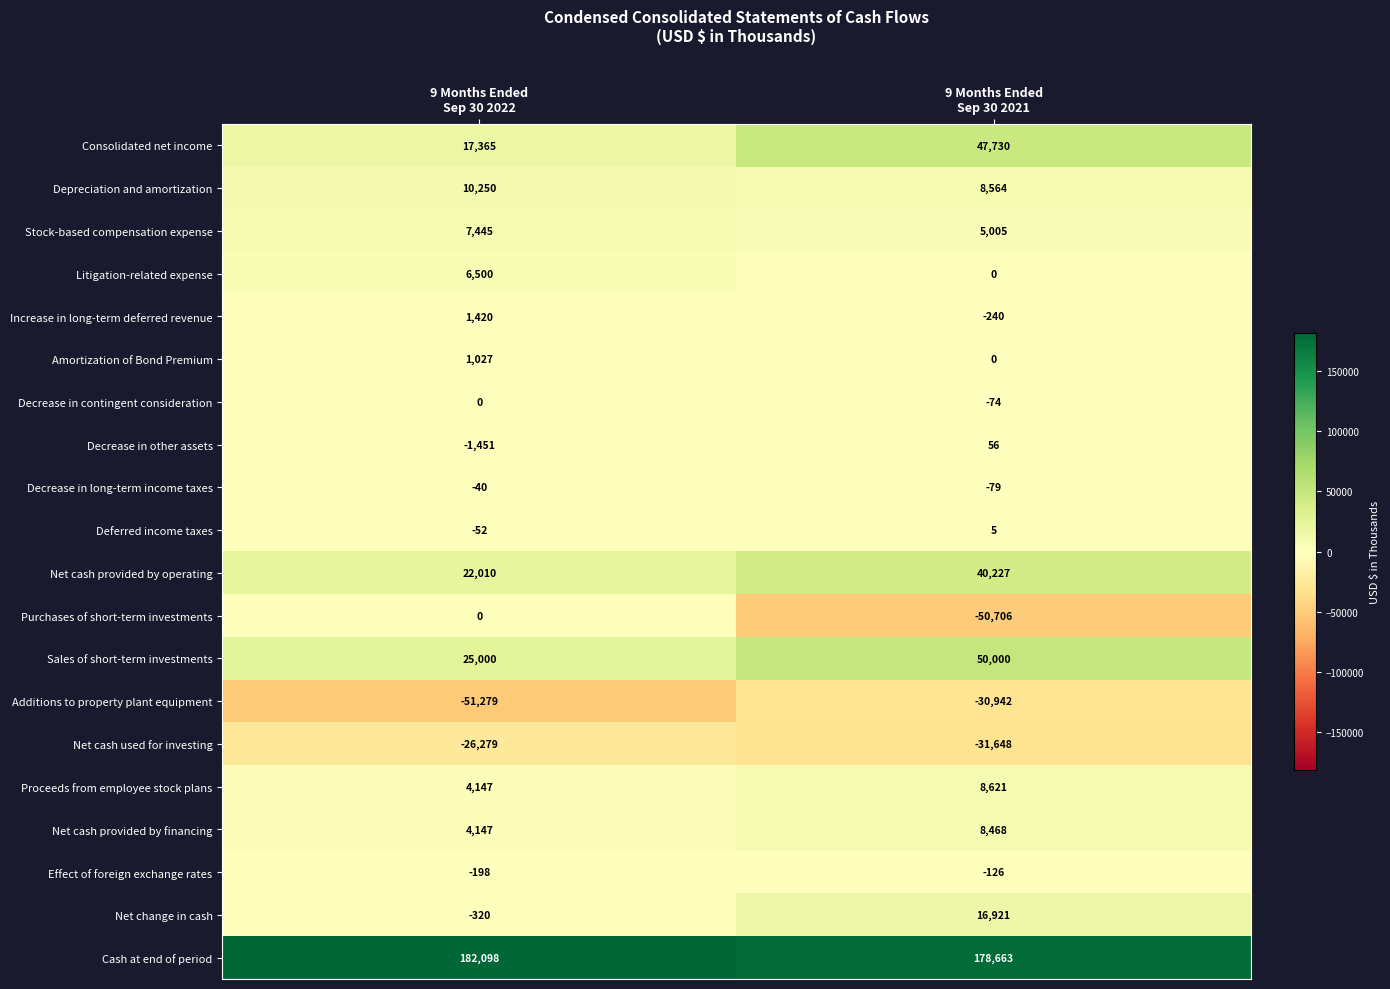

What is the sum of all Increase in long-term deferred revenue values?

1180